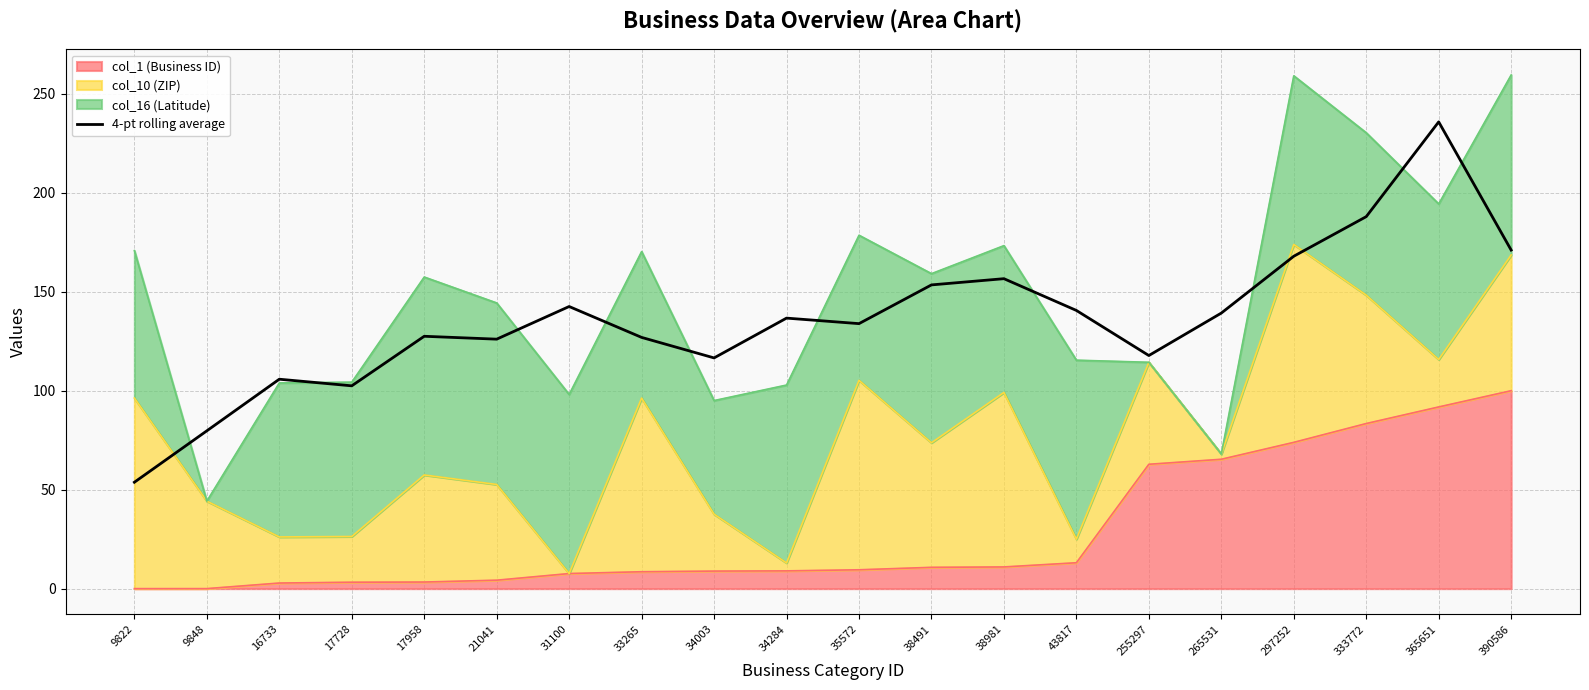

Reading left to right, extract all data points from this chart.

9822=53.8	9848=79.7	16733=105.8	17728=102.5	17958=127.5	21041=126.0	31100=142.5	33265=126.9	34003=116.6	34284=136.7	35572=133.9	38491=153.5	38981=156.6	43817=140.6	255297=117.8	265531=139.2	297252=167.9	333772=188.0	365651=235.8	390586=171.1